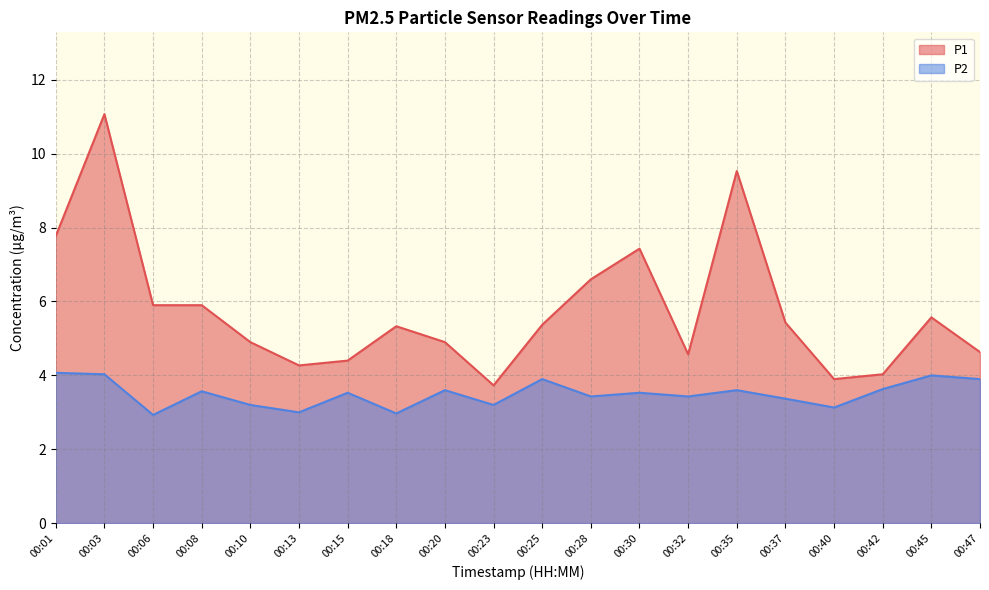

Reading left to right, list all the values displayed in this chart.

P1: 00:01=7.8	00:03=11.1	00:06=5.9	00:08=5.9	00:10=4.9	00:13=4.3	00:15=4.4	00:18=5.3	00:20=4.9	00:23=3.7	00:25=5.4	00:28=6.6	00:30=7.4	00:32=4.6	00:35=9.5	00:37=5.4	00:40=3.9	00:42=4.0	00:45=5.6	00:47=4.6
P2: 00:01=4.1	00:03=4.0	00:06=2.9	00:08=3.6	00:10=3.2	00:13=3.0	00:15=3.5	00:18=3.0	00:20=3.6	00:23=3.2	00:25=3.9	00:28=3.4	00:30=3.5	00:32=3.4	00:35=3.6	00:37=3.4	00:40=3.1	00:42=3.6	00:45=4.0	00:47=3.9